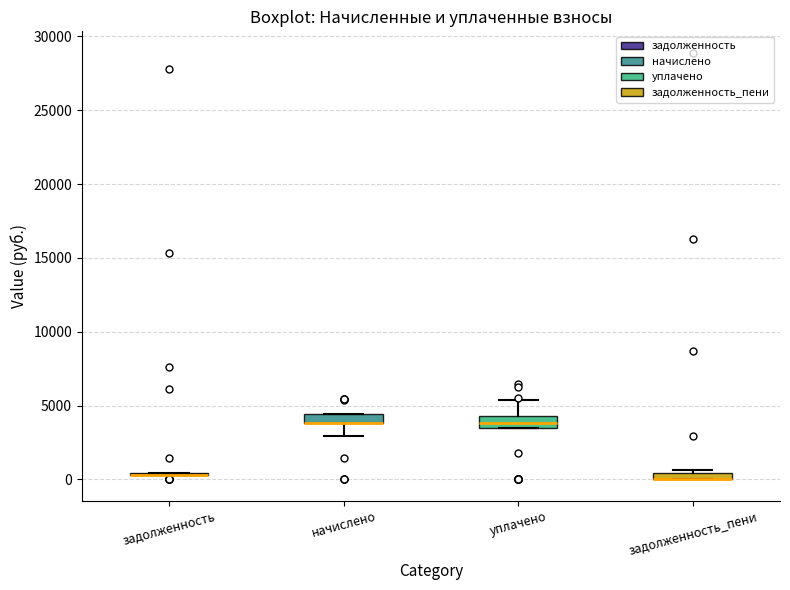

Where is the upper edge of the box for задолженность_пени on the y-axis? The values are not printed on the chart, so give them approximately, as read against the axis.

500